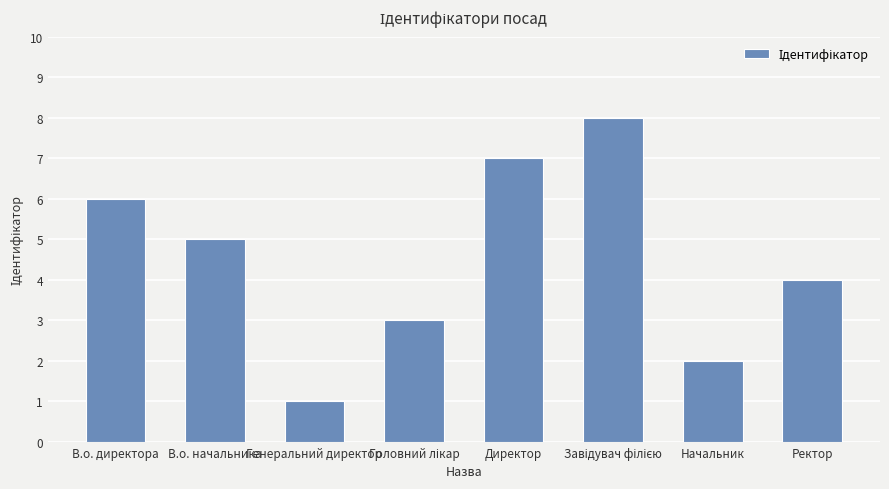

What is the maximum value shown in the chart?

8